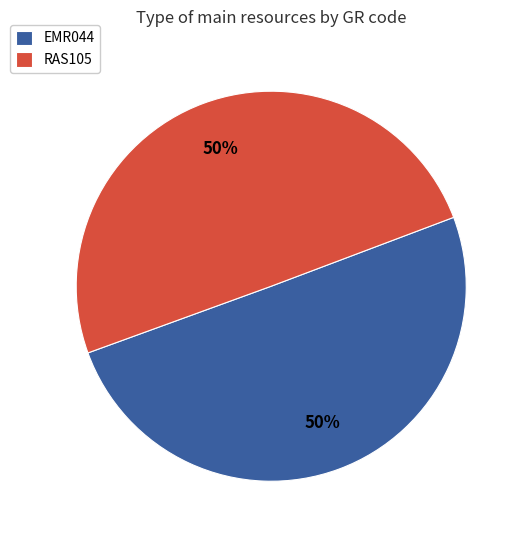

Is the sum of EMR044 and RAS105 greater than half?

Yes